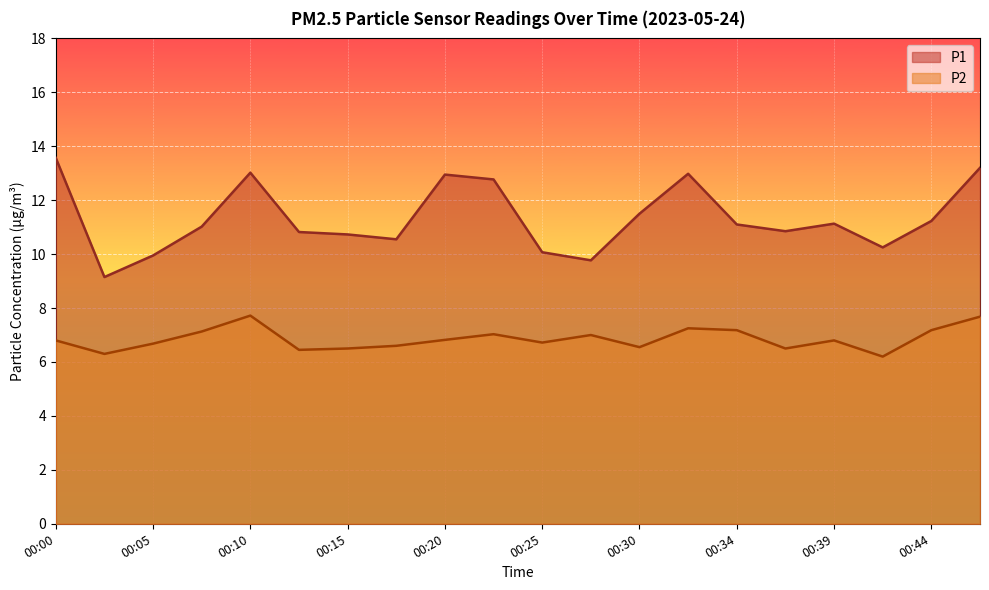

List the series in order of their overall mean, highest first.

P1, P2